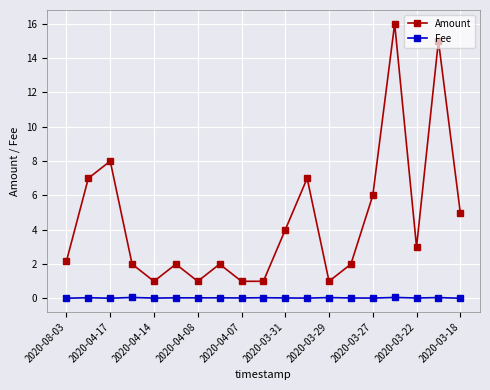

Does the chart have visible grid lines?

Yes